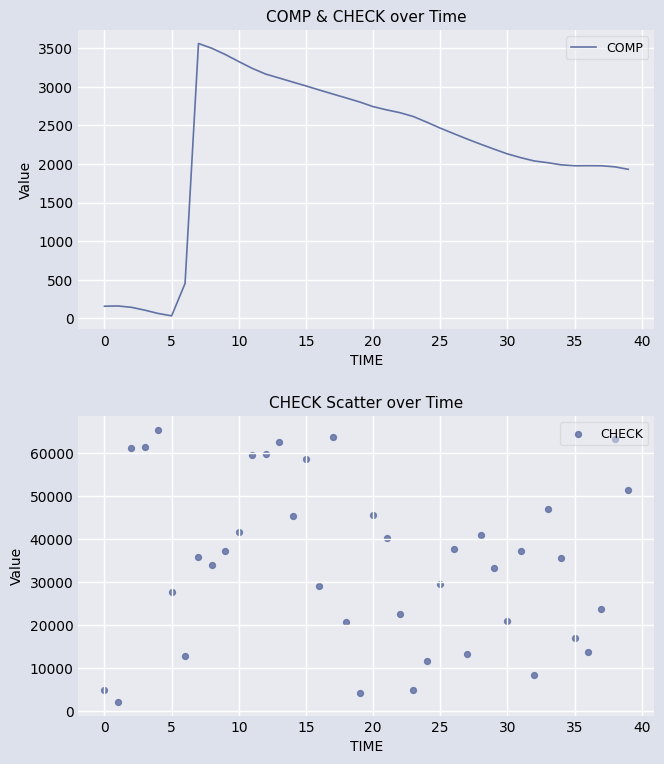

Which series reaches the maximum Y coordinate?

CHECK